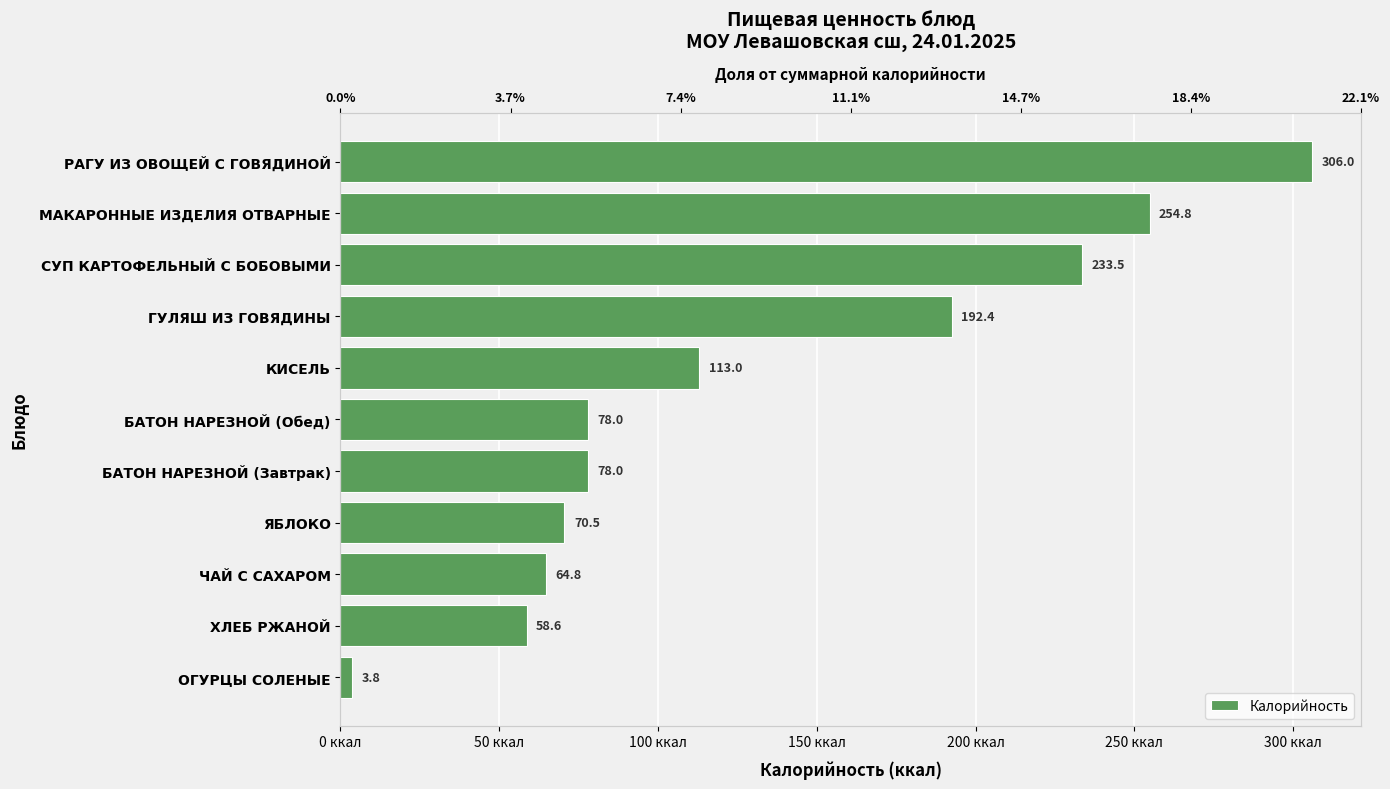

What is the value of the 5th bar from the left?

113.0